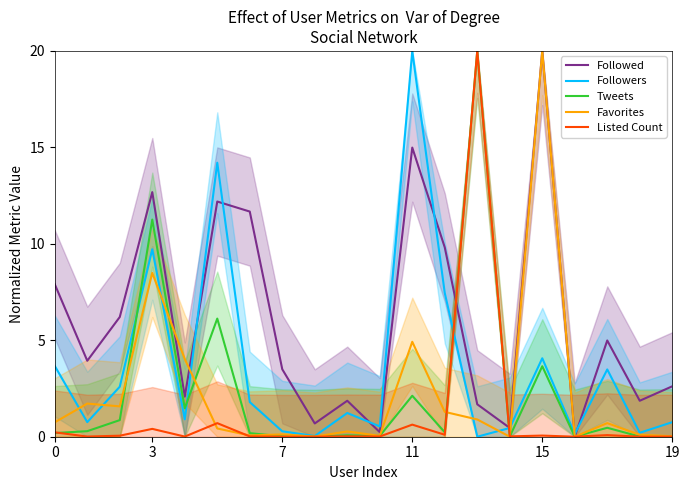

What is the difference between the maximum and minimum values in the Tweets series?

20.0